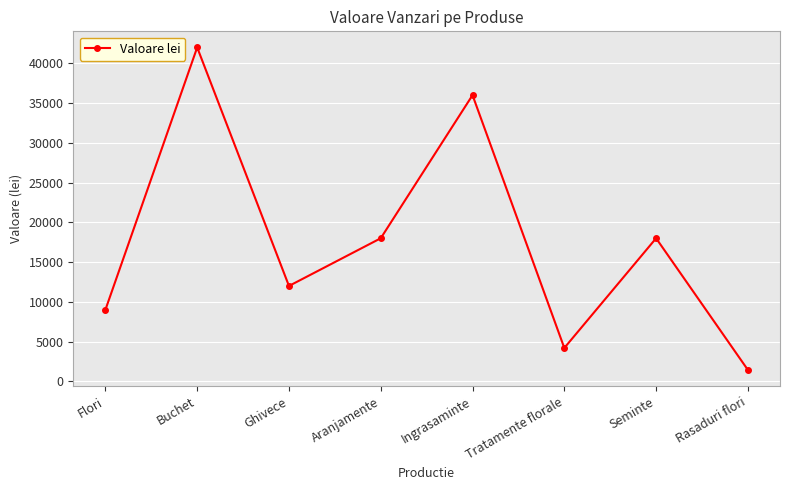

True or false: the data shows 42000 at Buchet.

True